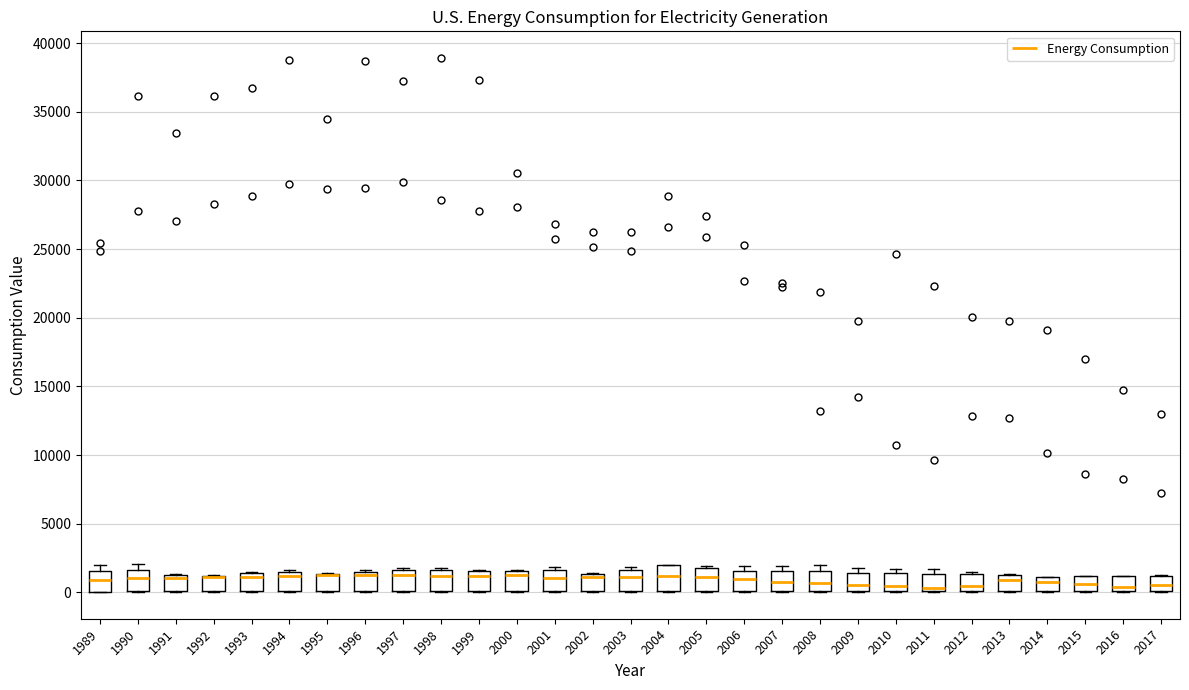

Where is the upper edge of the box at x = 1992 on the y-axis? The values are not printed on the chart, so give them approximately, as read against the axis.

1000